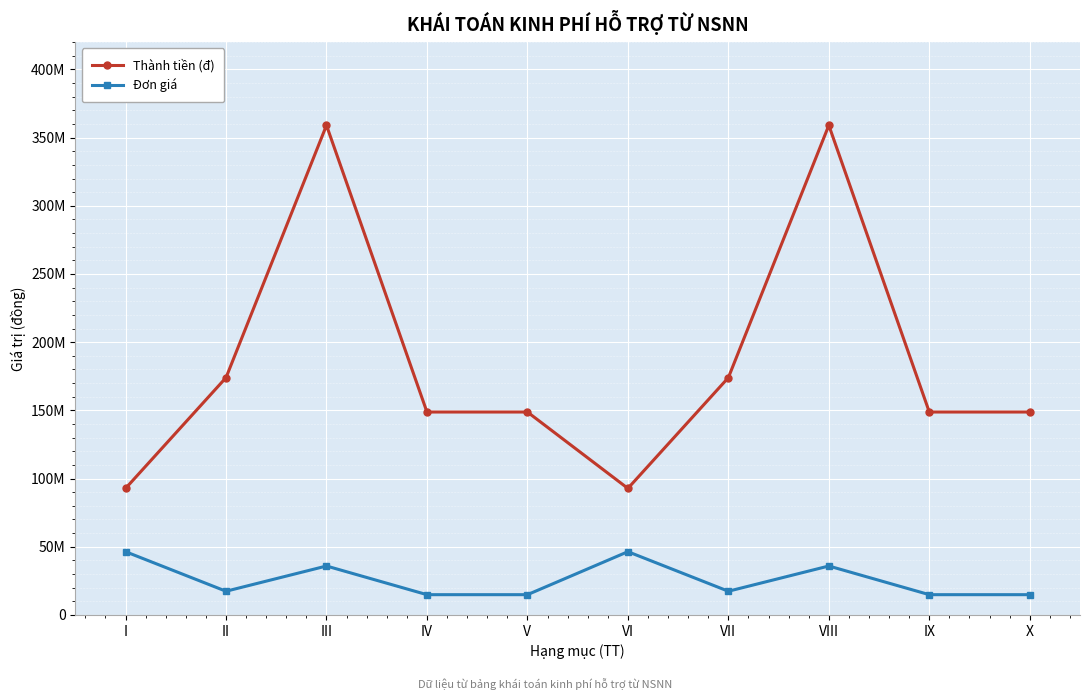

At which label does Thành tiền (đ) reach its peak?

III